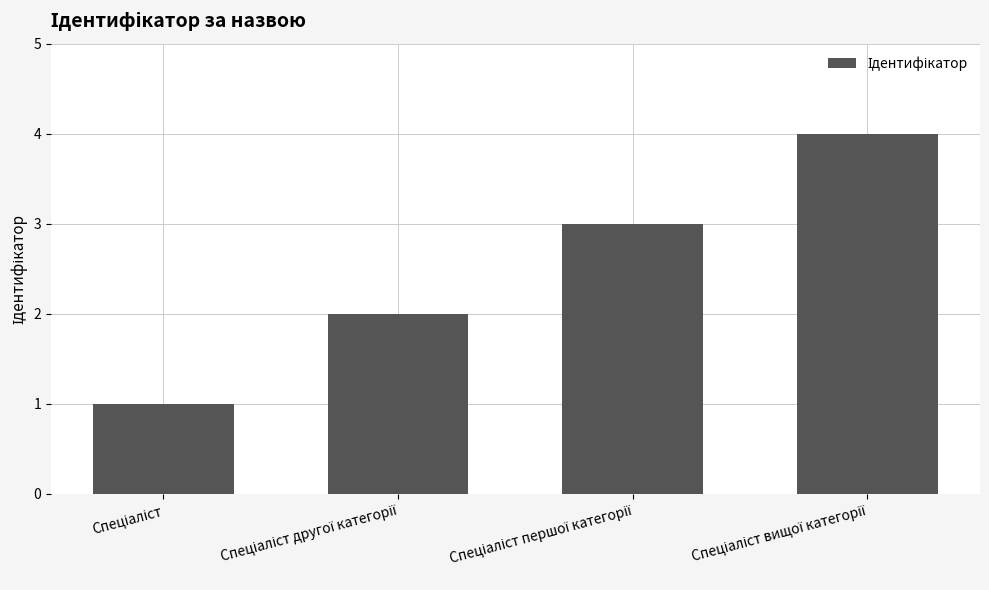

What is the sum of all values?

10